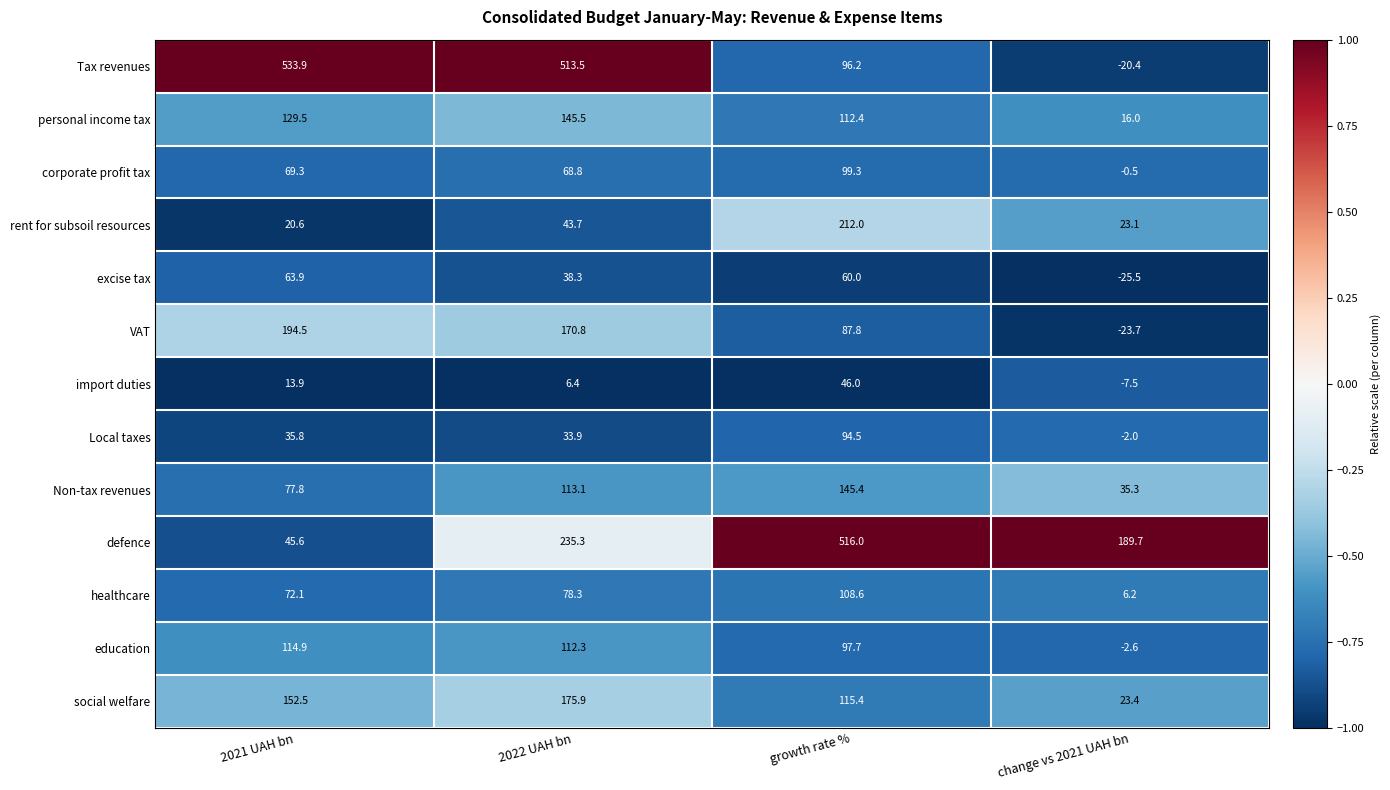

Rank the series at growth rate % from lowest to highest value.

import duties, excise tax, VAT, Local taxes, Tax revenues, education, corporate profit tax, healthcare, personal income tax, social welfare, Non-tax revenues, rent for subsoil resources, defence